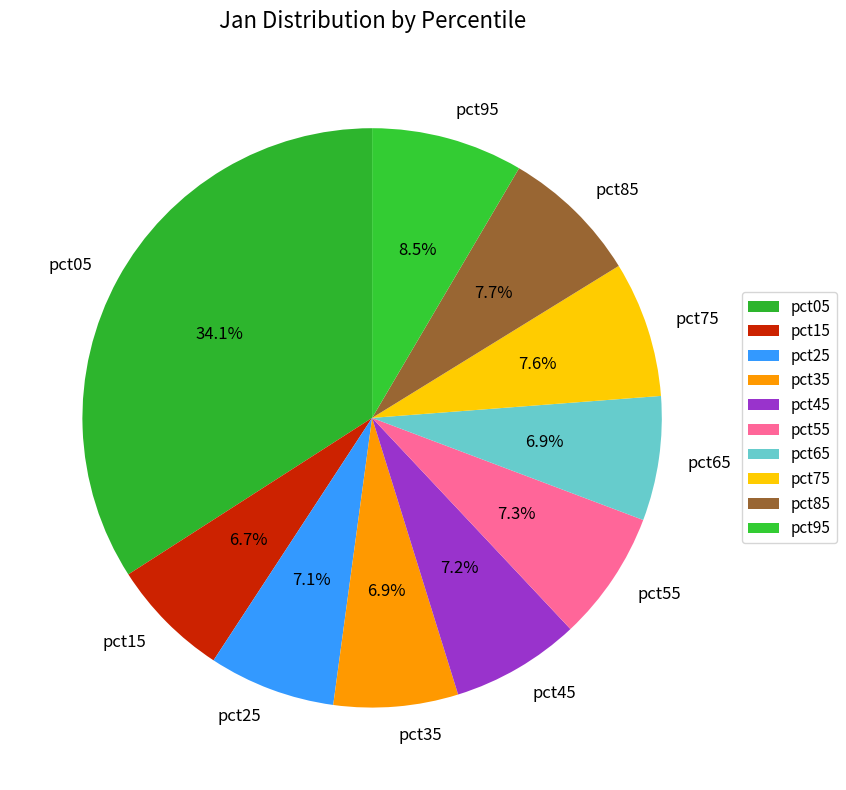

Is there a majority slice in this chart?

No